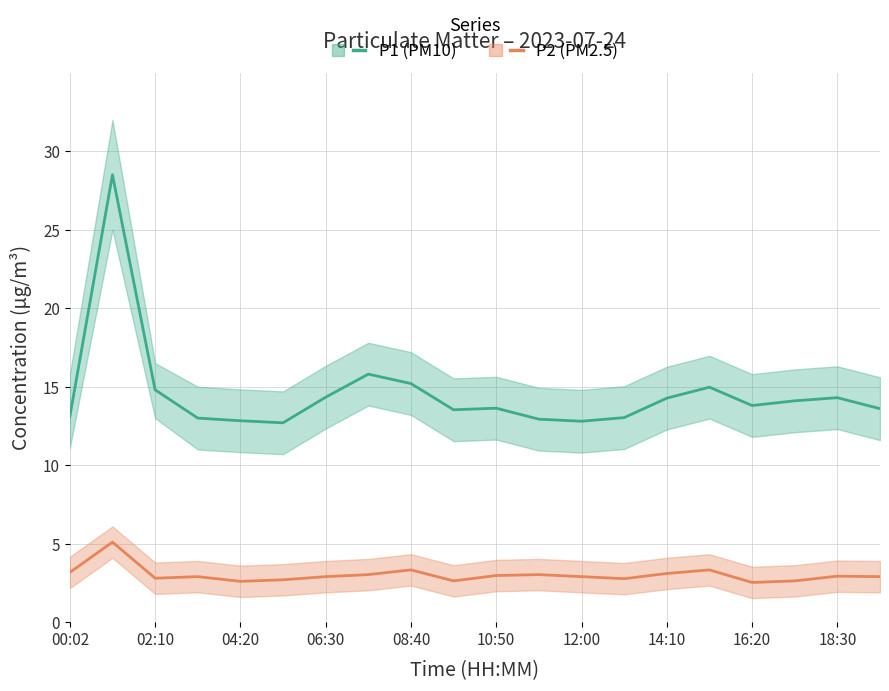

How many lines are shown in the chart?

2